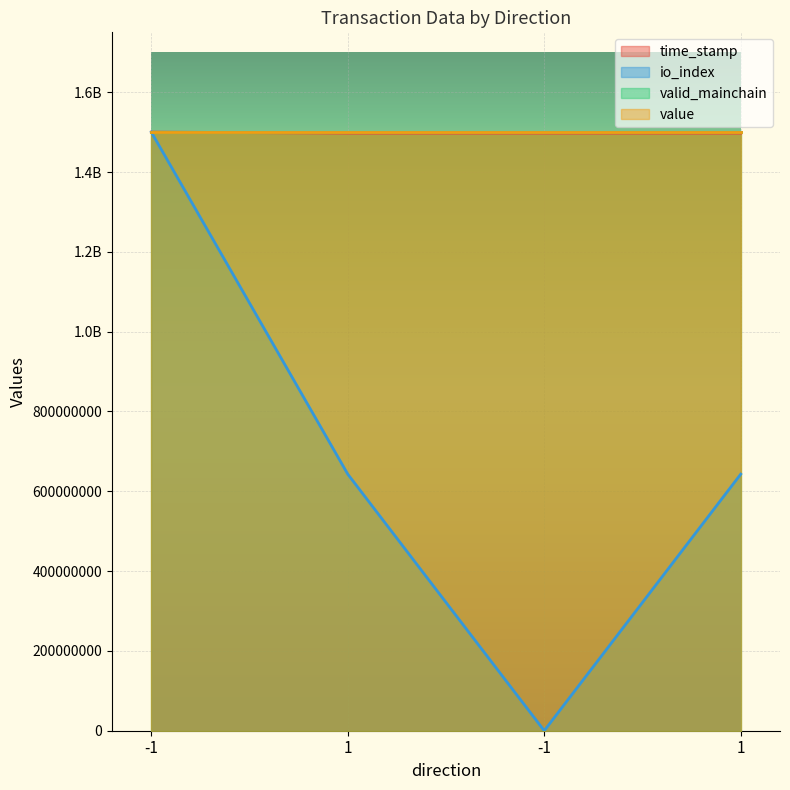

At which label is time_stamp closest to 1498654876?

1